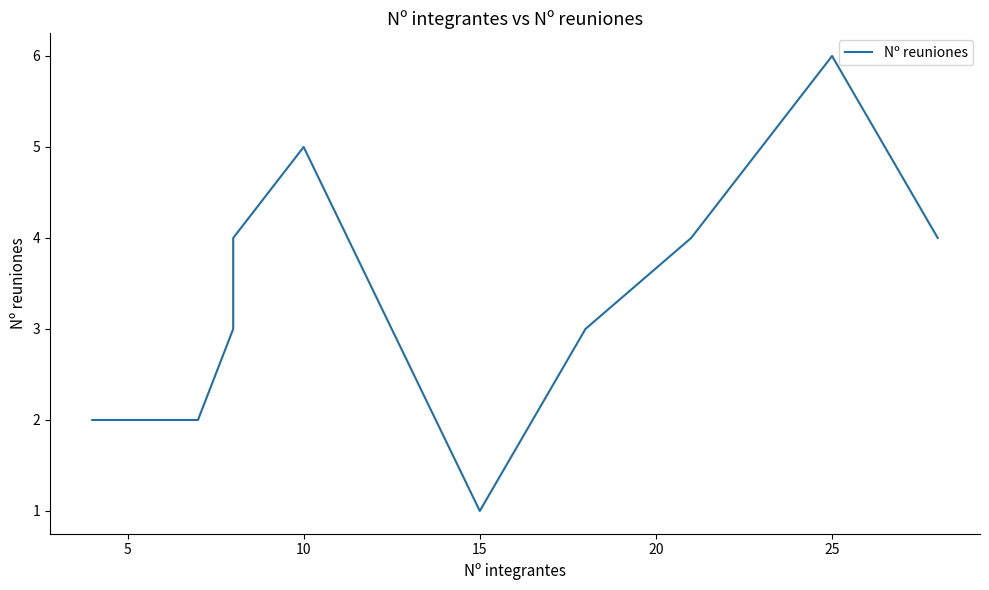

Is this an area chart (filled region under the line)?

No